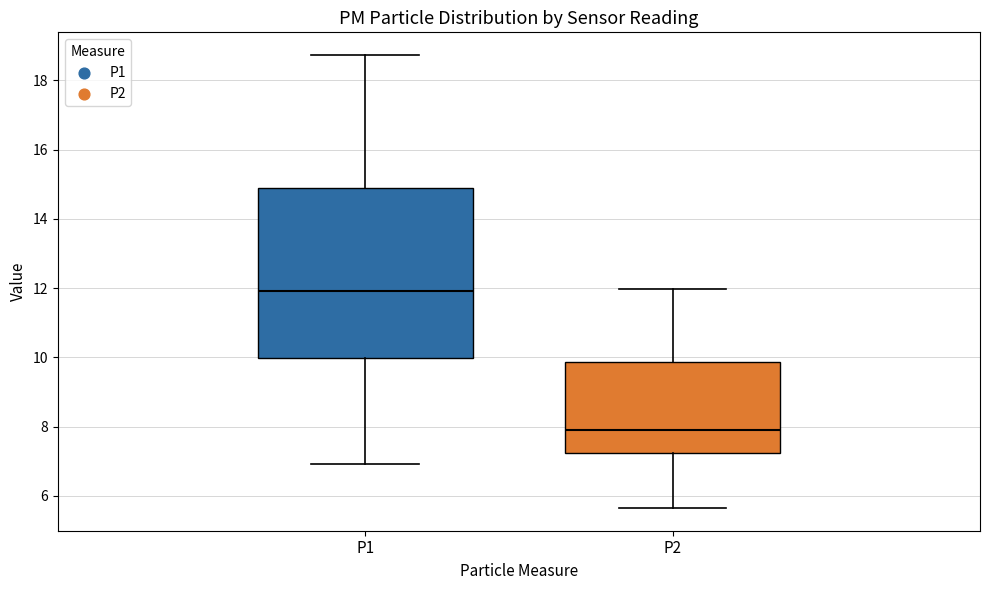

Reading left to right, read every box against the y-axis: the position of its median line, the range the box covers, and the ends of its whiskers. The values are not printed on the chart, so give them approximately, as read against the axis.

P1: median 12.0, box 10.0 to 14.8, whiskers 7.0 to 18.8
P2: median 8.0, box 7.2 to 9.8, whiskers 5.6 to 12.0